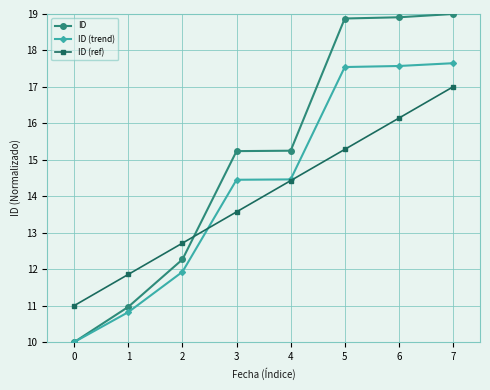

What is the value of the ID (trend) point at the 4th from the left?

14.5